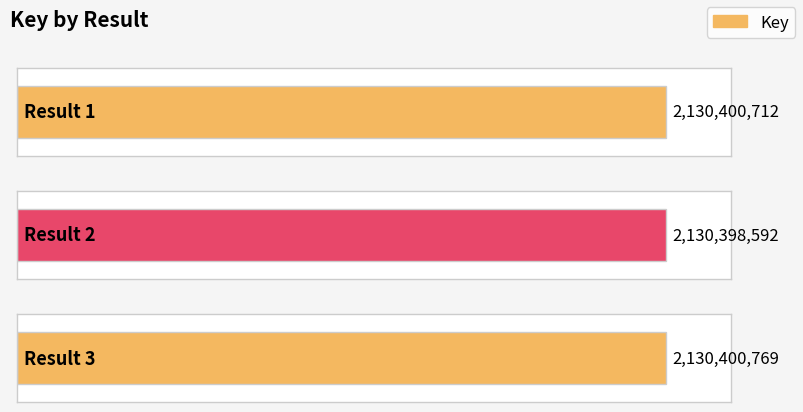

Where is the data nearest to the value 2130399680?

1